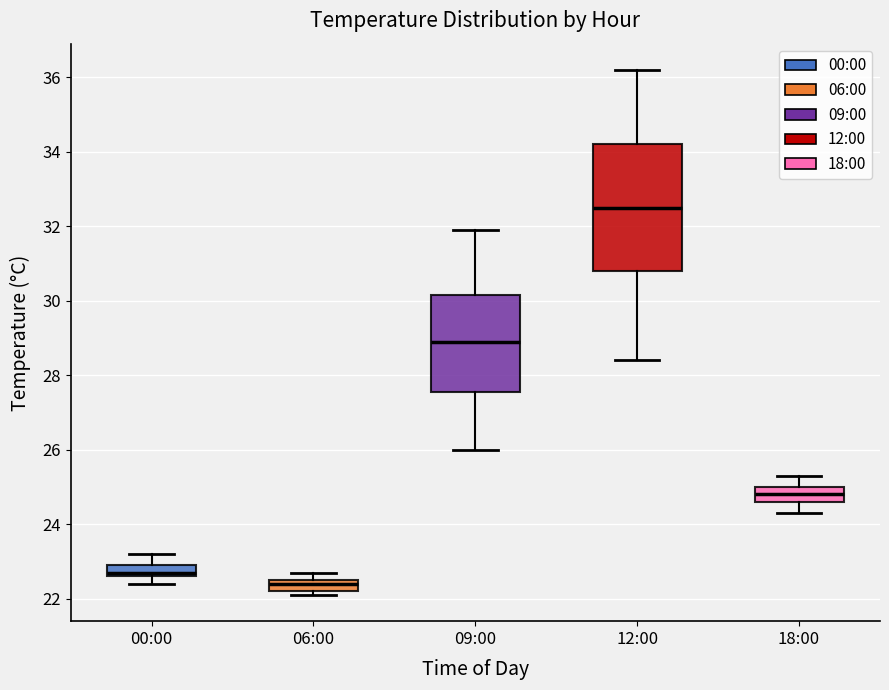

Where does the upper whisker of the box for 09:00 end on the y-axis? The values are not printed on the chart, so give them approximately, as read against the axis.

32.0